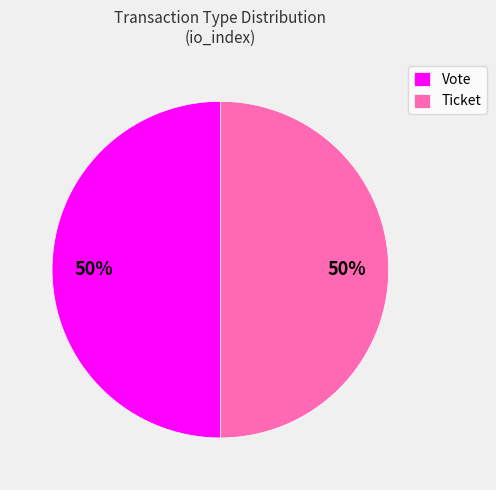

The Ticket slice represents 60% of the pie. True or false?

False